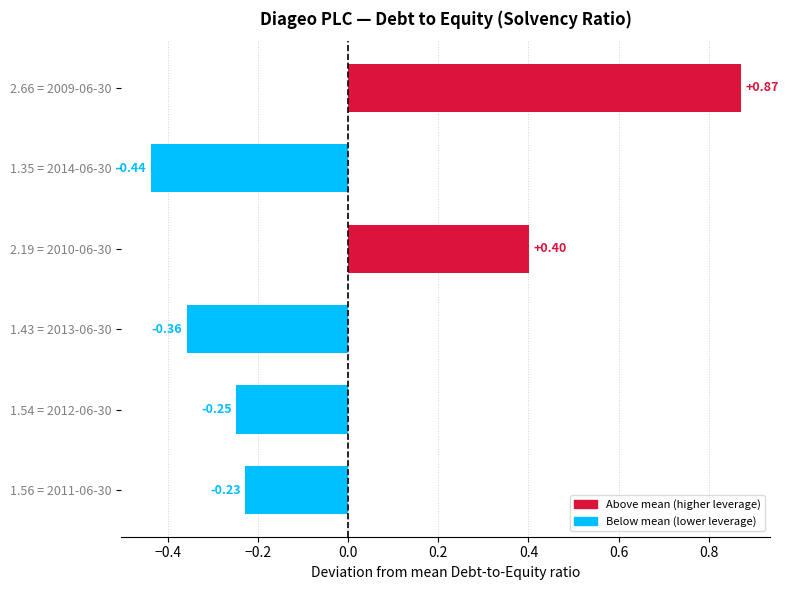

Which label corresponds to the smallest value in the chart?

1.35 = 2014-06-30